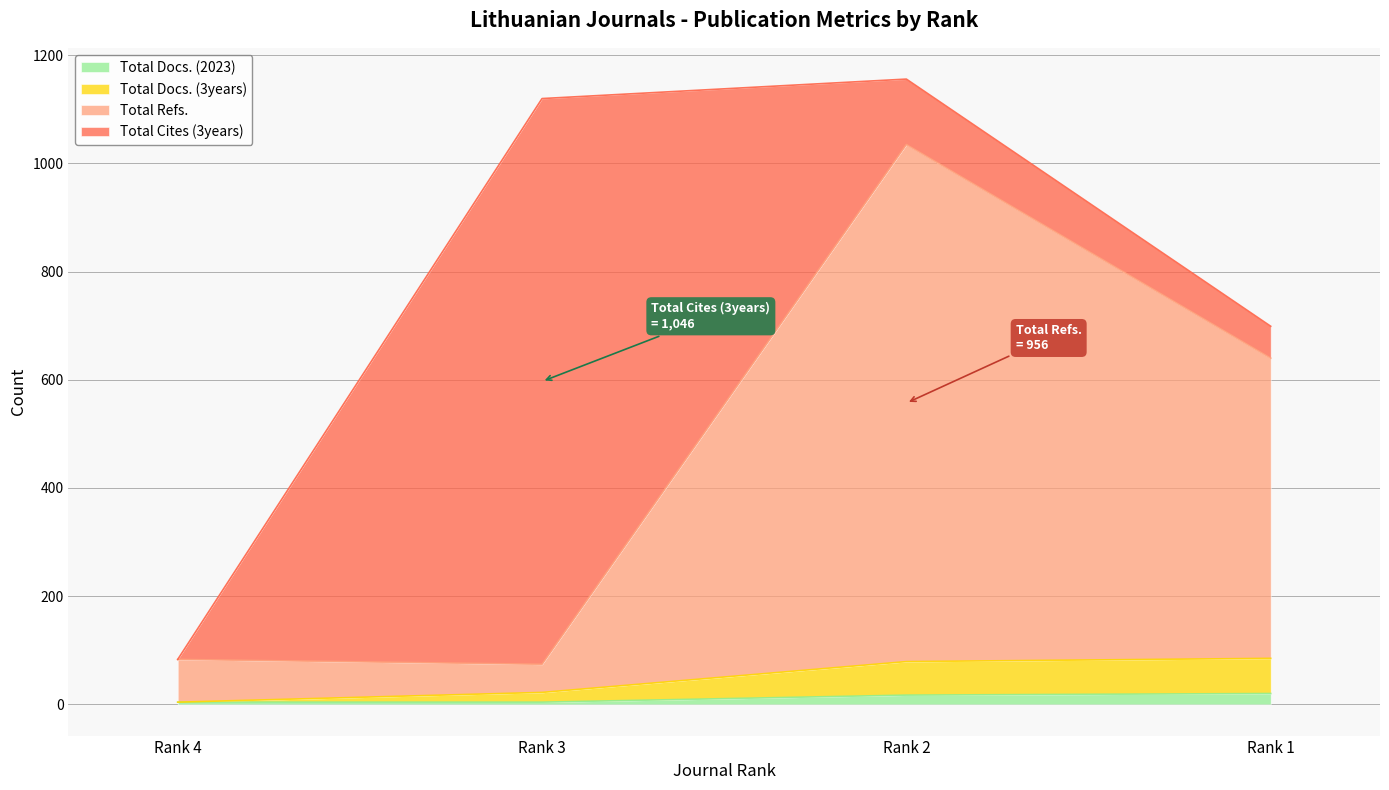

True or false: Total Refs. and Total Docs. (3years) intersect in this chart.

False